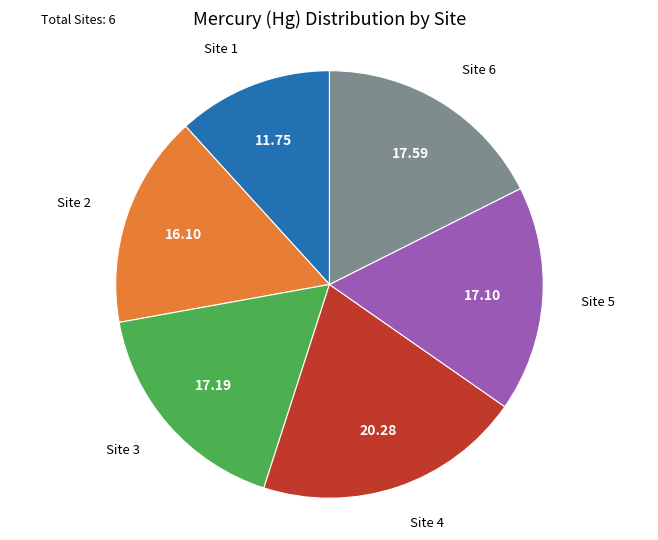

Is there any slice that represents more than half of the pie?

No